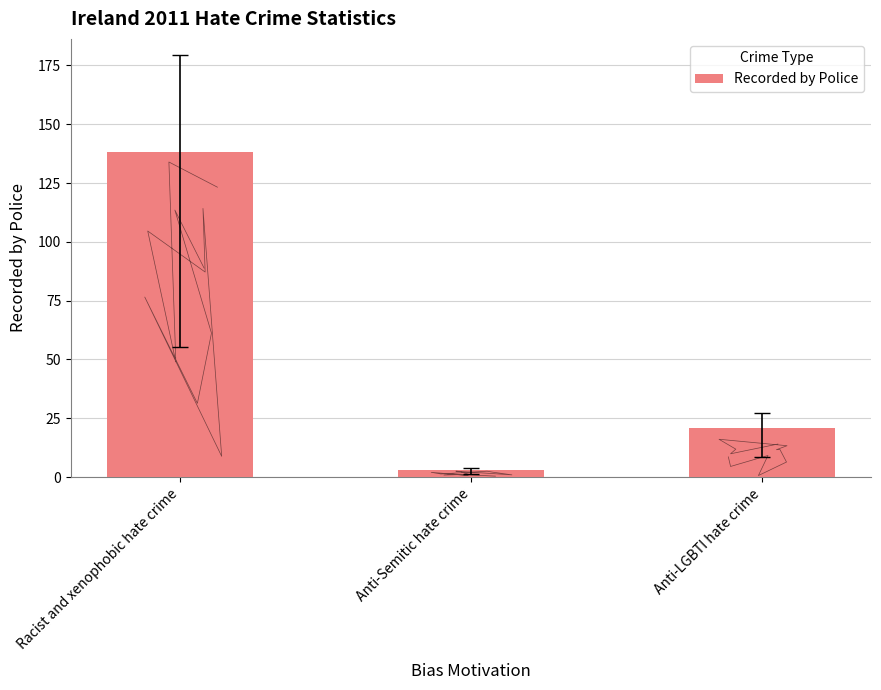

At which category does the chart reach its minimum across all series?

Anti-Semitic hate crime